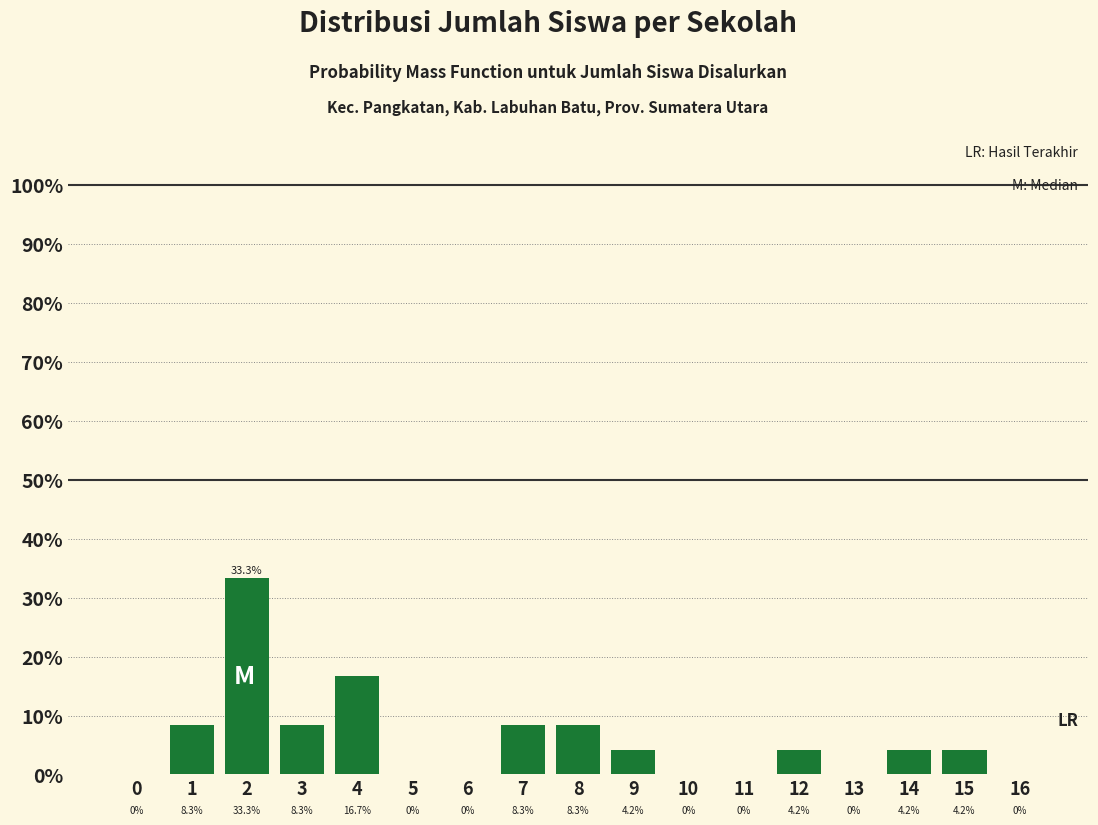

Reading left to right, transcribe all the data shown in this chart.

0=0.0	1=8.3	2=33.3	3=8.3	4=16.7	5=0.0	6=0.0	7=8.3	8=8.3	9=4.2	10=0.0	11=0.0	12=4.2	13=0.0	14=4.2	15=4.2	16=0.0